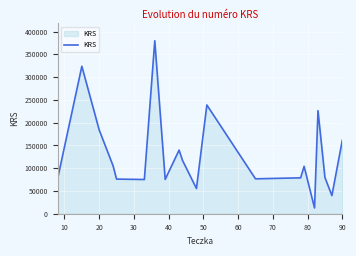

What is the difference between the maximum and minimum values?

367073